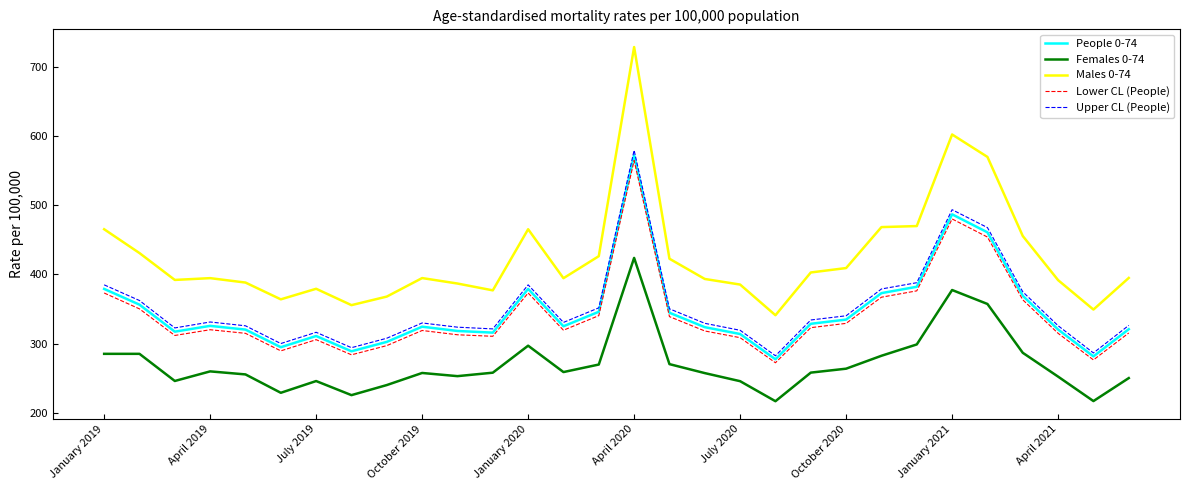

True or false: Females 0-74 and People 0-74 intersect in this chart.

False